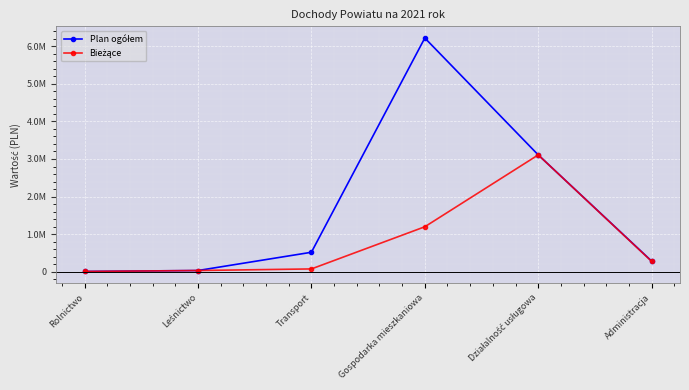

Is this an area chart (filled region under the line)?

No